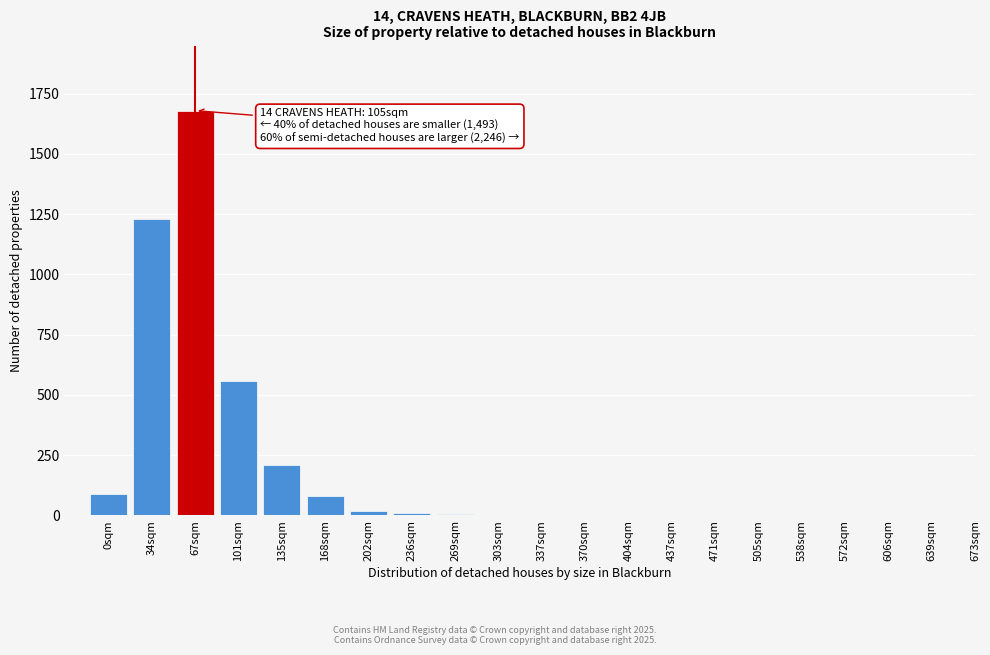

What is the maximum value shown in the chart?

1680